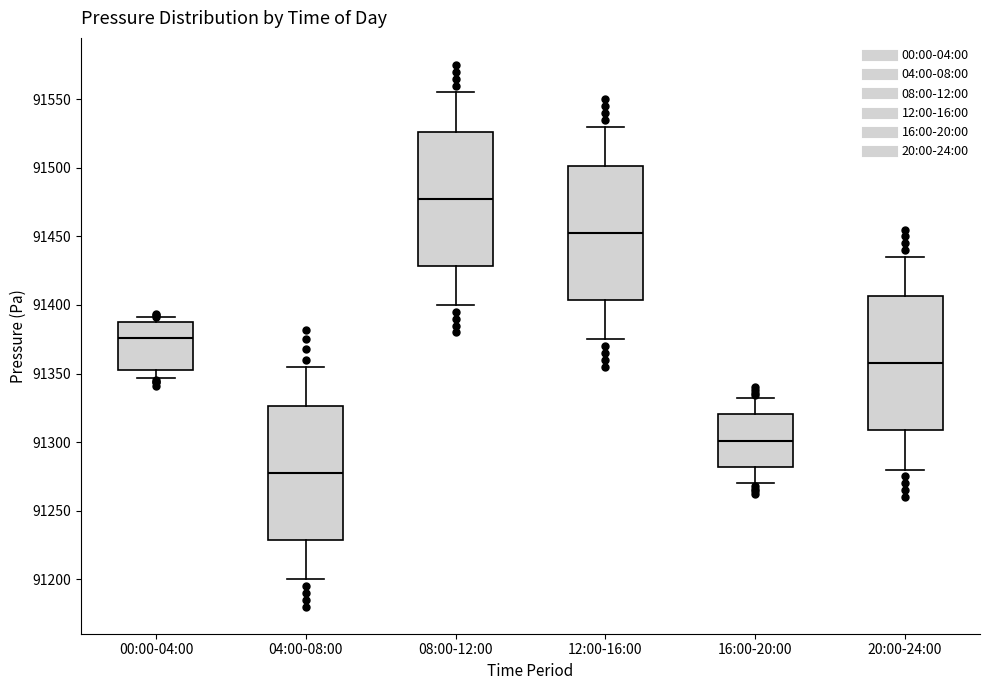

Where does the median line of the box for 00:00-04:00 sit on the y-axis? The values are not printed on the chart, so give them approximately, as read against the axis.

91375